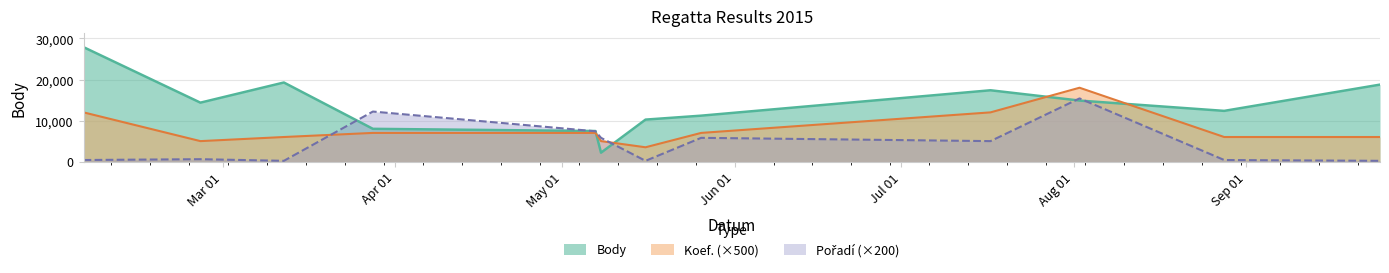

The value of Koef. at 2015-03-28 is 11424. True or false?

False